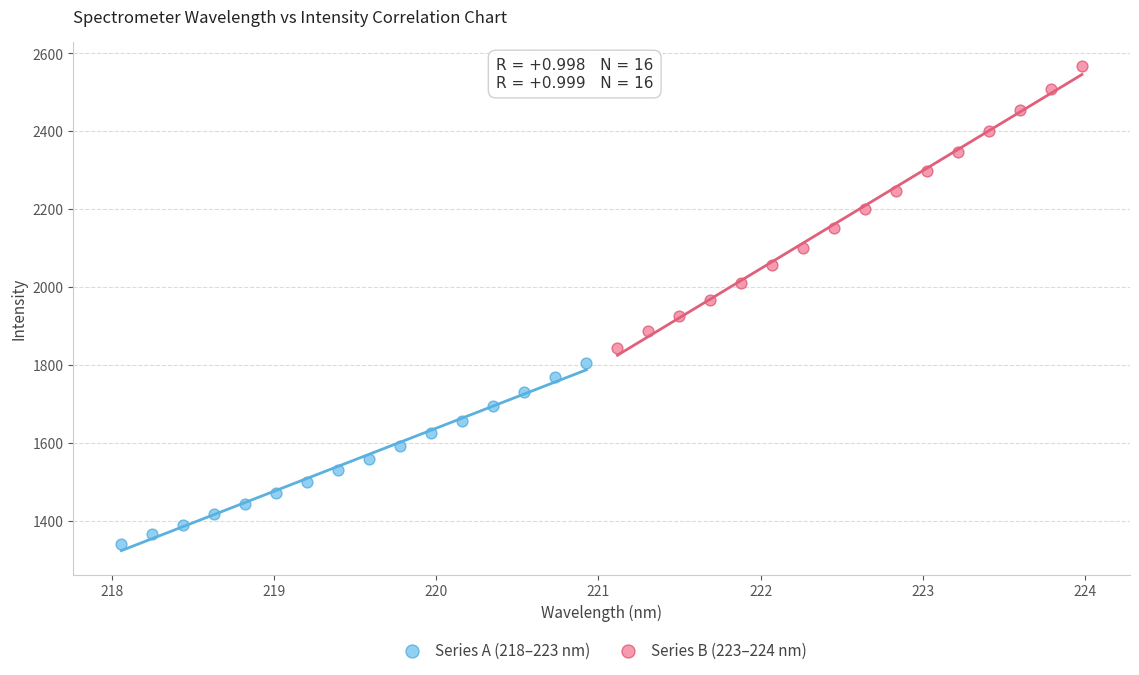

Which series has the widest spread of Y values?

Series B (223–224 nm)